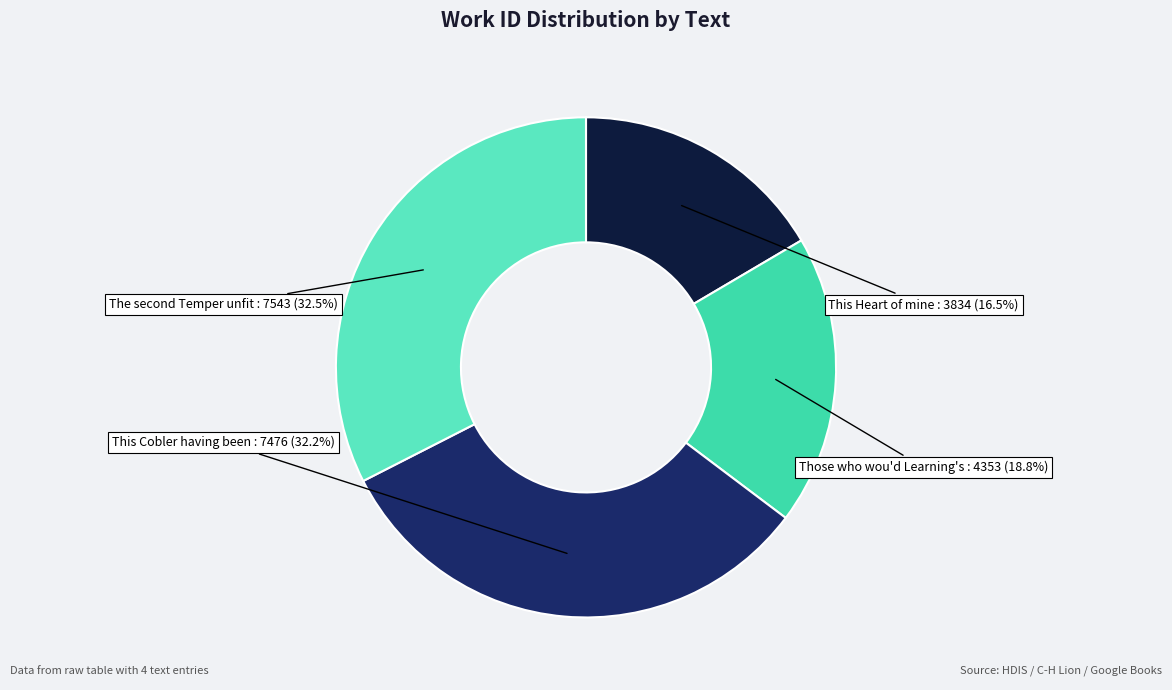

Between Those who wou'd Learning's and This Cobler having been, which is larger?

This Cobler having been